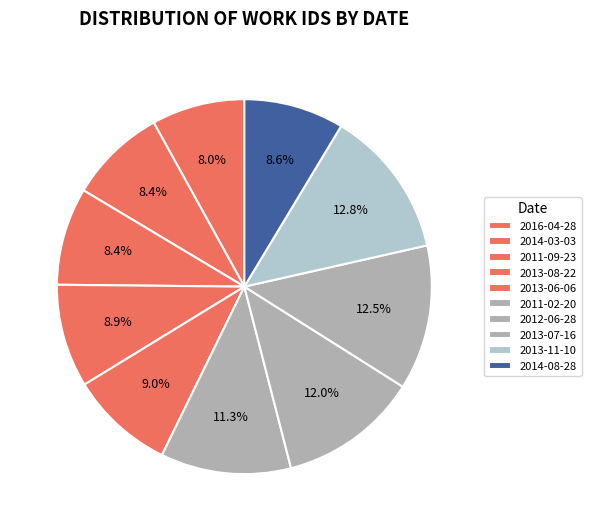

What is the change in value from 2013-08-22 to 2013-06-06?

+60